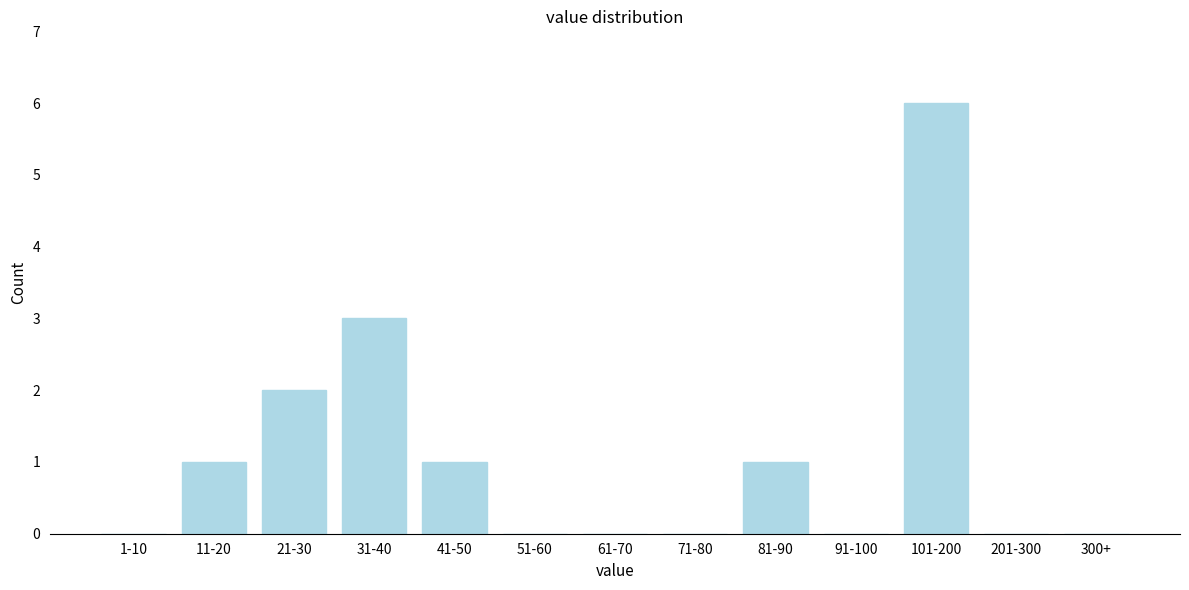

Reading left to right, extract all data points from this chart.

1-10=0	11-20=1	21-30=2	31-40=3	41-50=1	51-60=0	61-70=0	71-80=0	81-90=1	91-100=0	101-200=6	201-300=0	300+=0